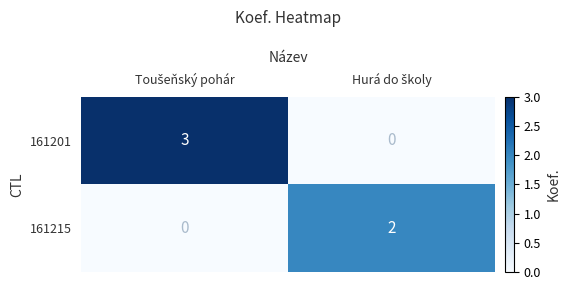

Reading right to left, list all the values displayed in this chart.

161201: 0	3
161215: 2	0